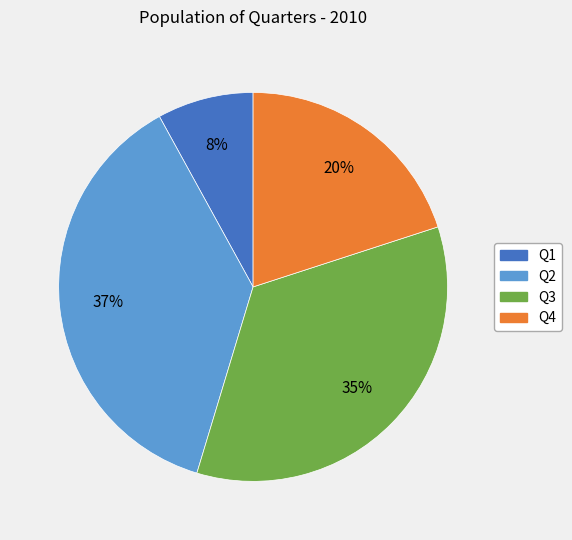

Is the sum of Q2 and Q3 greater than half?

Yes